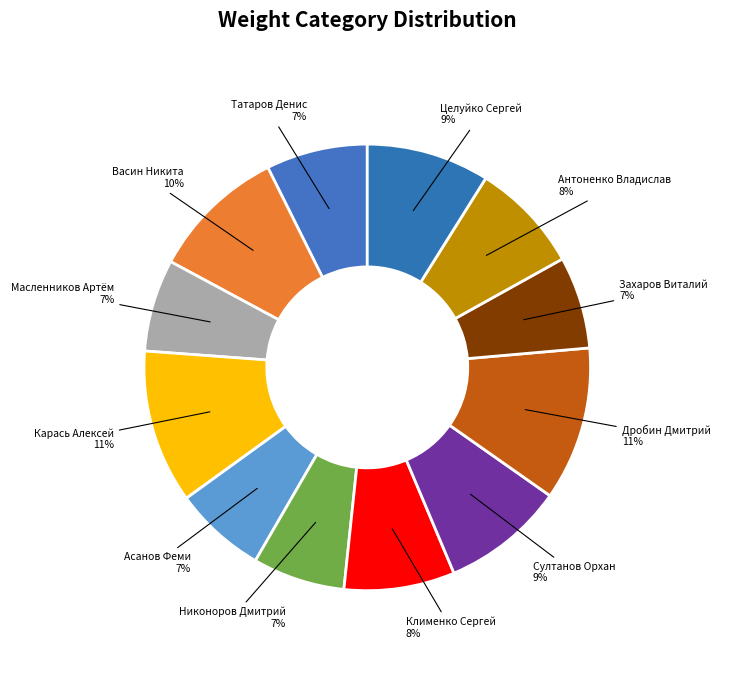

Is there a majority slice in this chart?

No